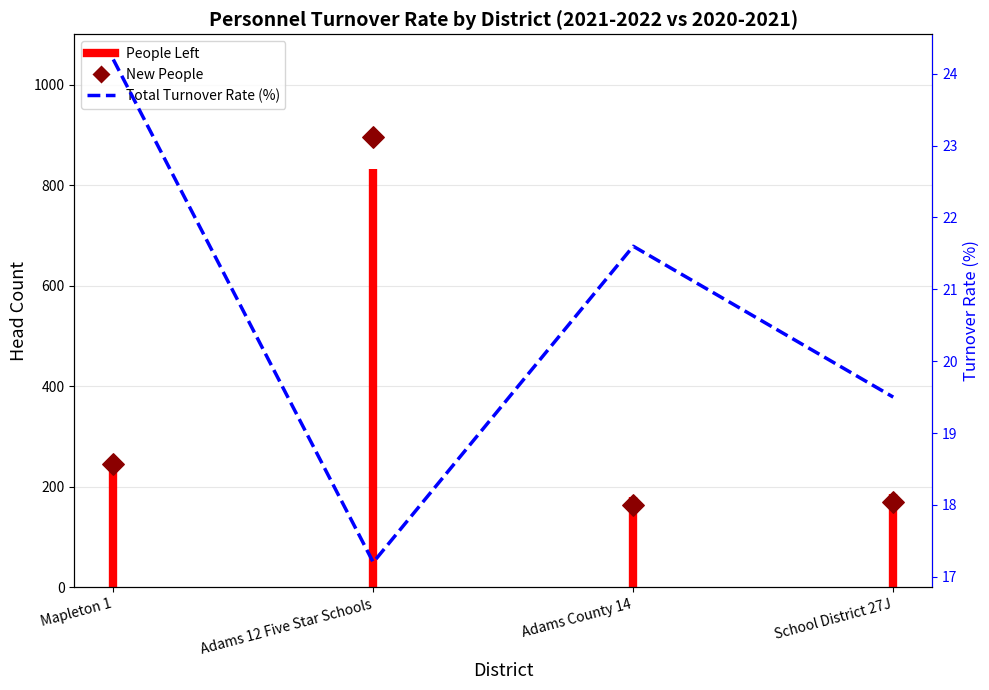

At how many categories does at least one series exceed 479?

1